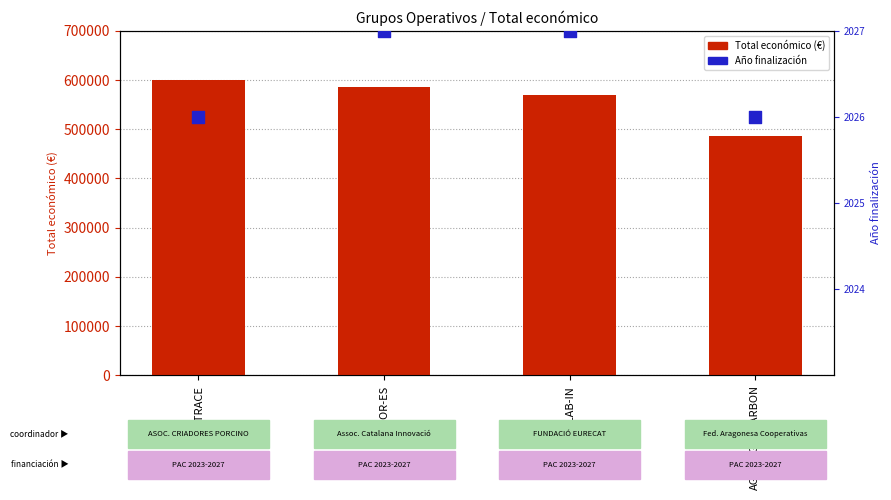

What are all the series names shown in the legend?

Total económico (€), Año finalización